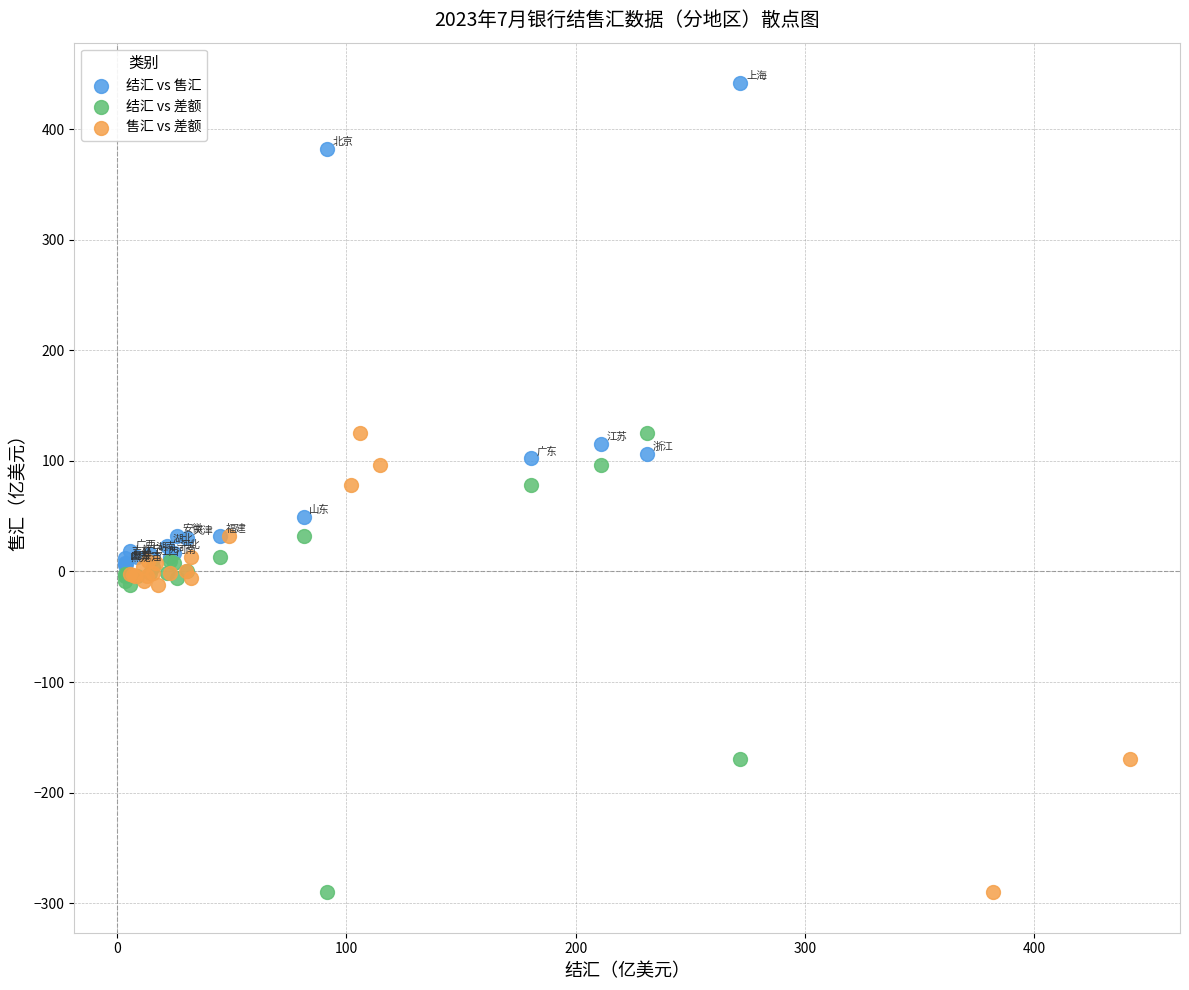

Which series has the widest spread of Y values?

结汇 vs 售汇